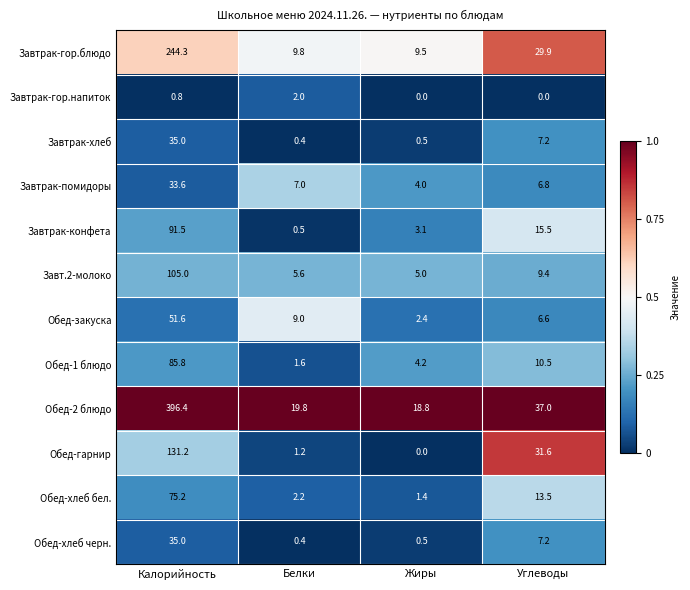

What is the difference between the Обед-1 блюдо values at Калорийность and Жиры?

81.6